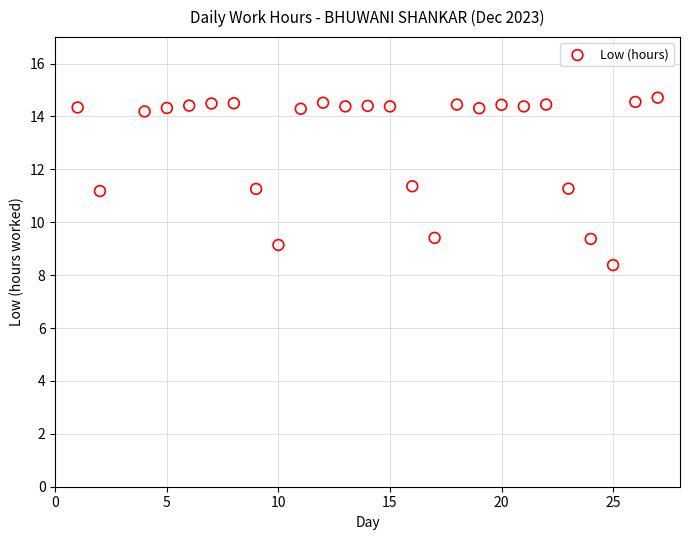

What is the range of Y values (max minus min)?

6.3